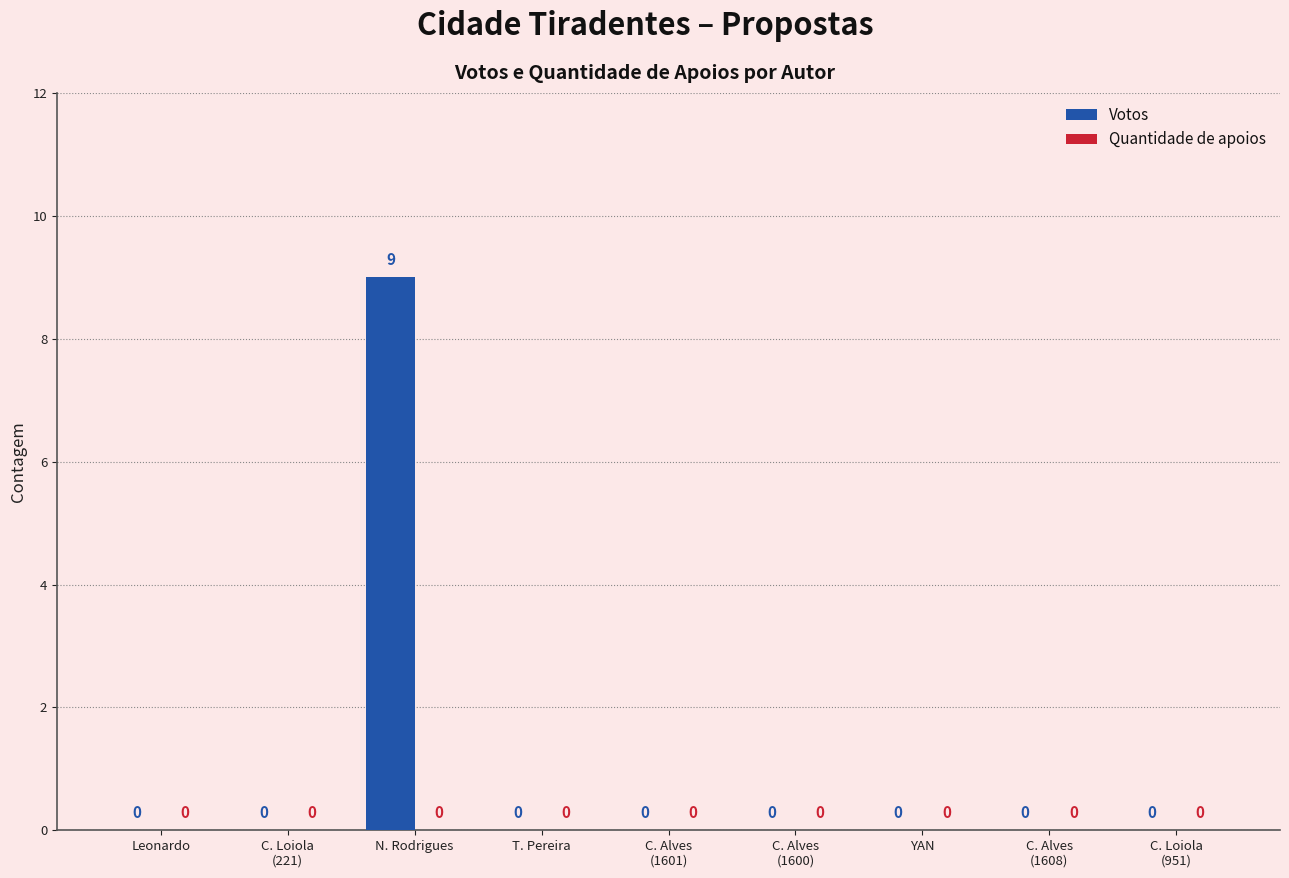

How many values are between 0 and 1?

8